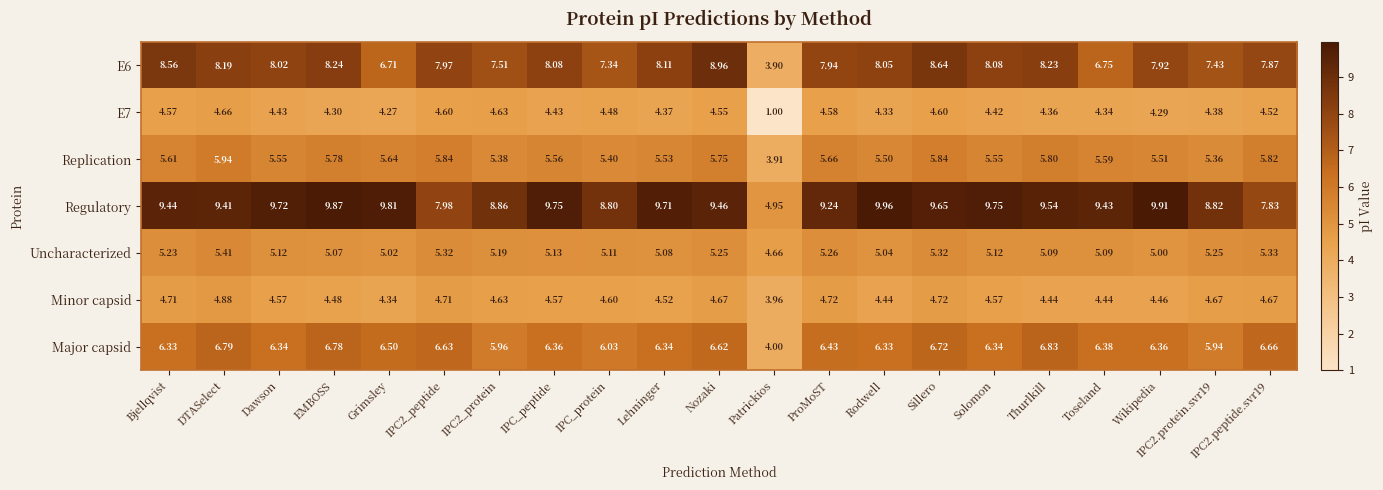

Which category has the highest value in the Regulatory series?

Rodwell